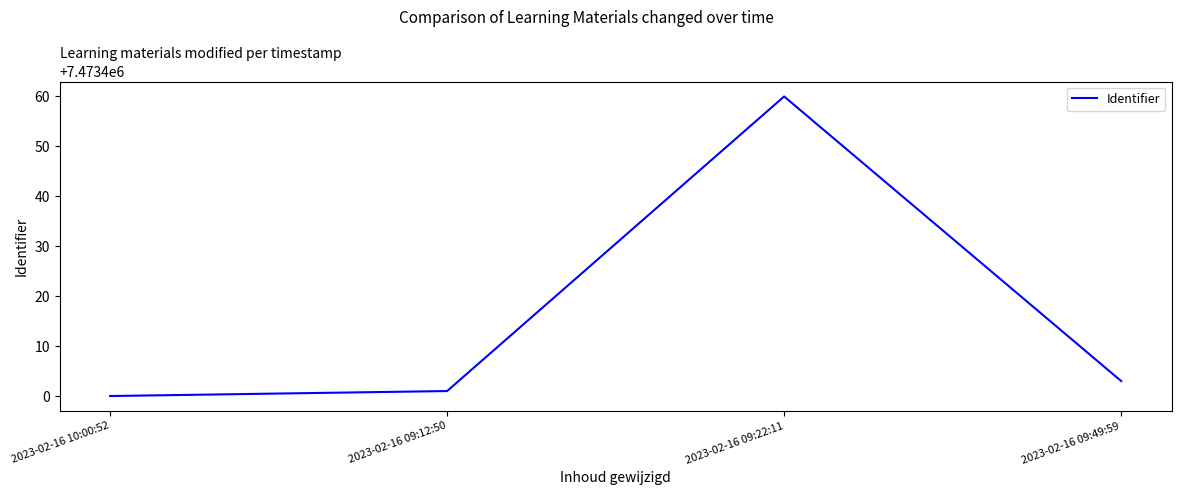

True or false: the data shows 7473400 at 2023-02-16 10:00:52.

True